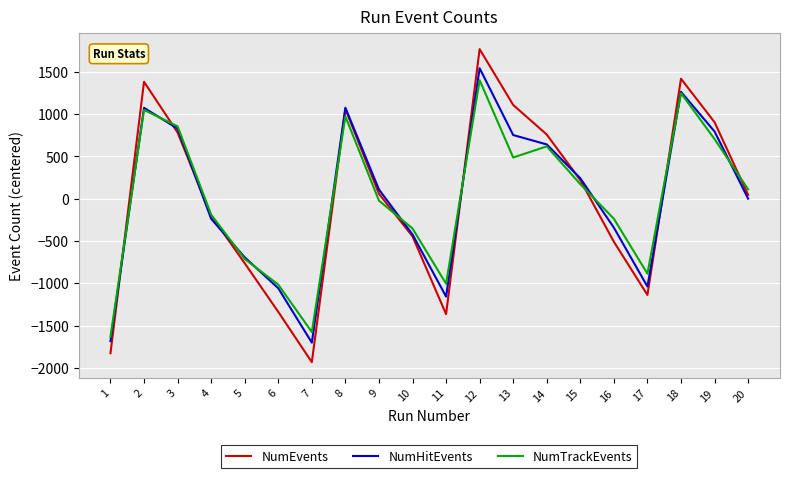

Rank the series at 13 from lowest to highest value.

NumTrackEvents, NumHitEvents, NumEvents